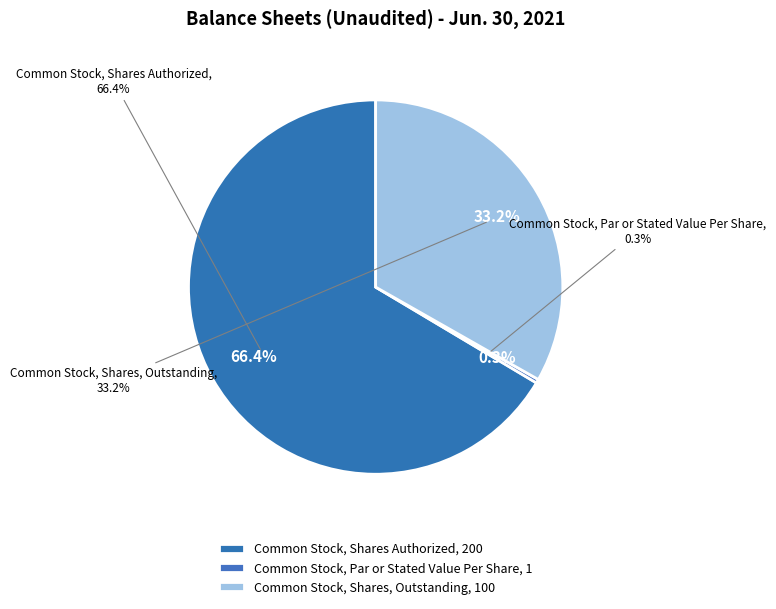

How many segments does this pie chart have?

3